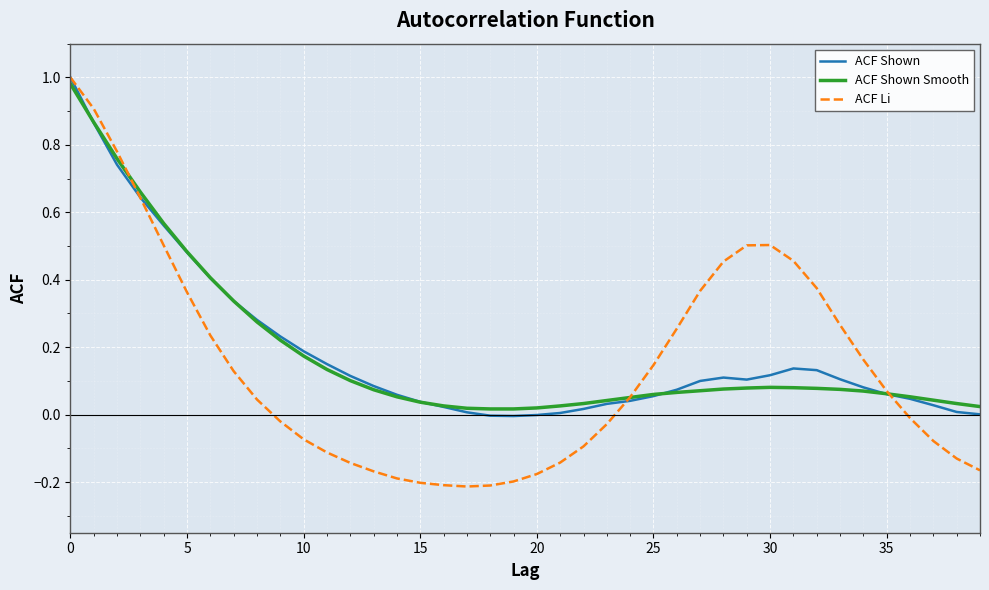

Which series has the largest range (max minus min)?

ACF Li